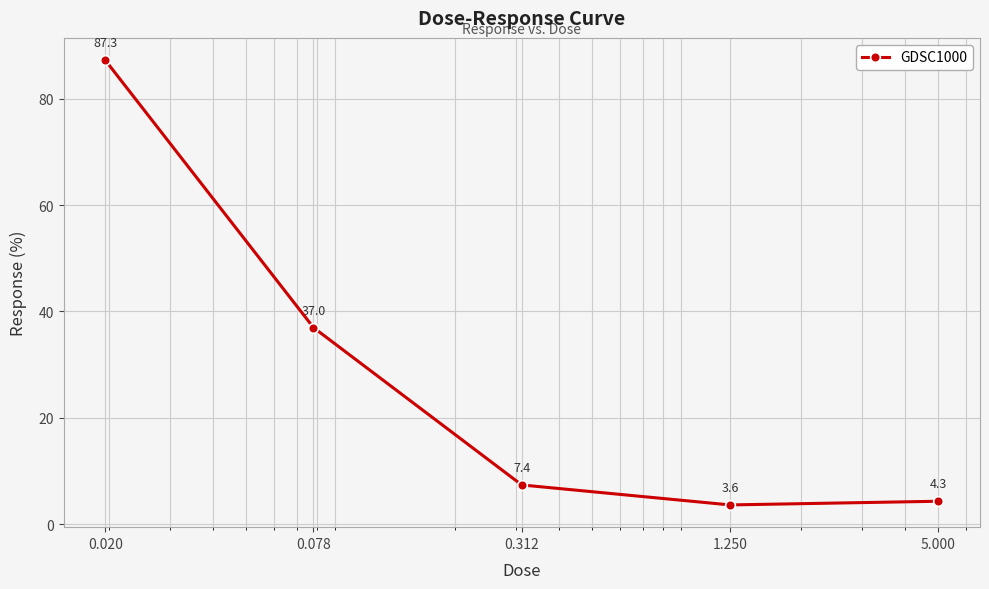

How many categories are shown in the chart?

5